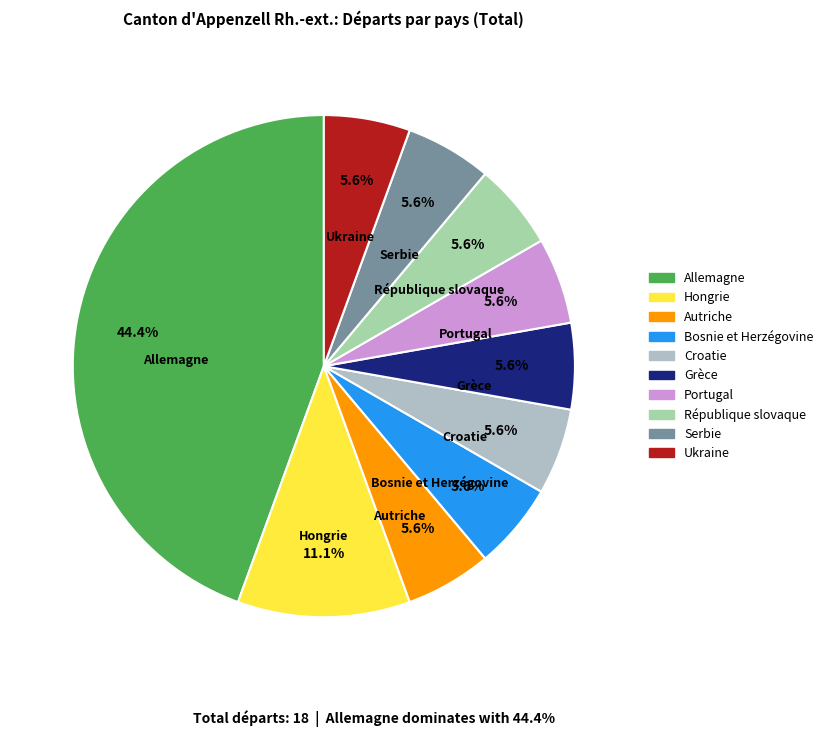

The Bosnie et Herzégovine slice represents 6% of the pie. True or false?

True